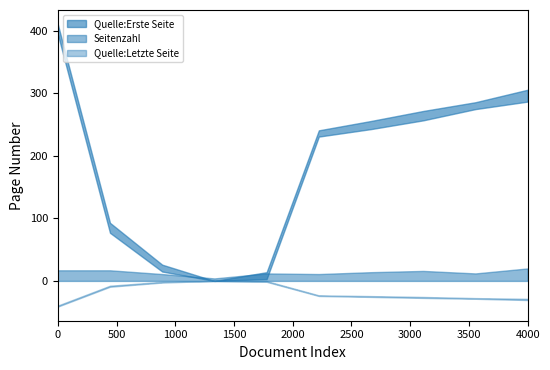

True or false: Quelle:Erste Seite and Seitenzahl cross at least once.

True